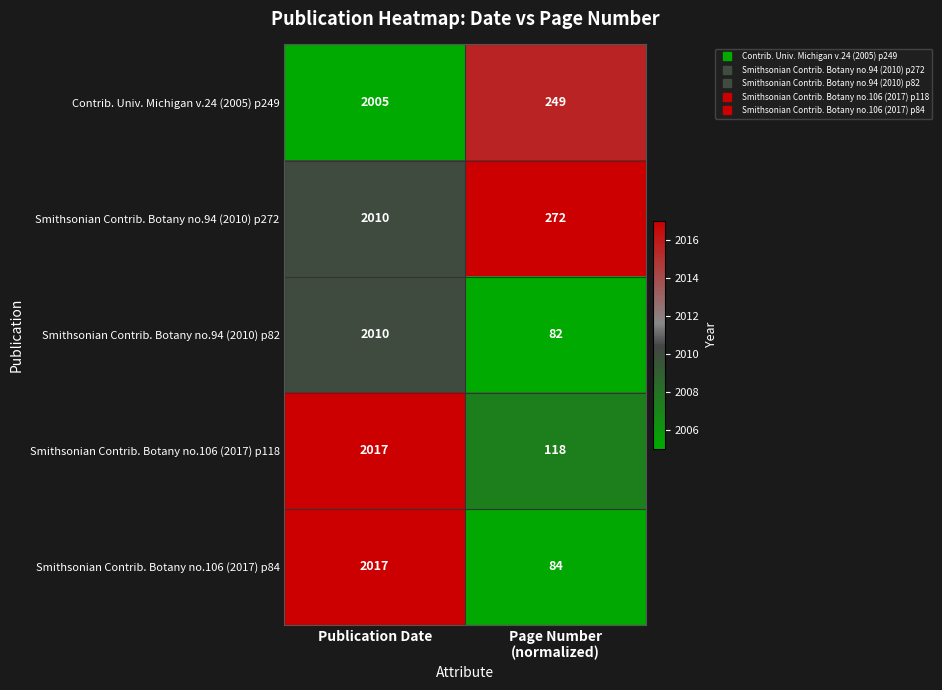

Reading left to right, transcribe all the data shown in this chart.

Contrib. Univ. Michigan v.24 (2005) p249: 2005	249
Smithsonian Contrib. Botany no.94 (2010) p272: 2010	272
Smithsonian Contrib. Botany no.94 (2010) p82: 2010	82
Smithsonian Contrib. Botany no.106 (2017) p118: 2017	118
Smithsonian Contrib. Botany no.106 (2017) p84: 2017	84